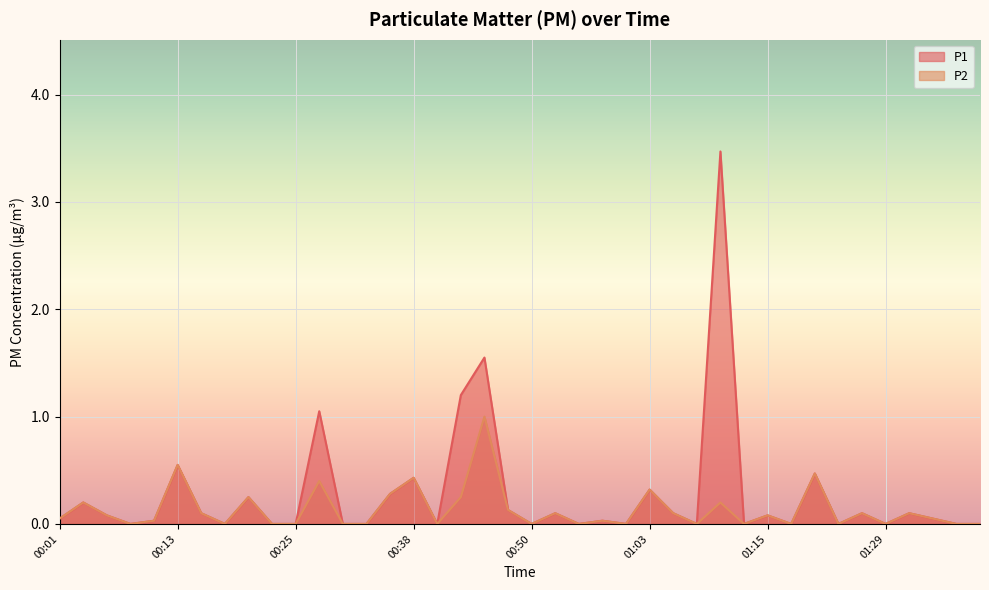

At which category does P2 reach its first local peak?

00:03